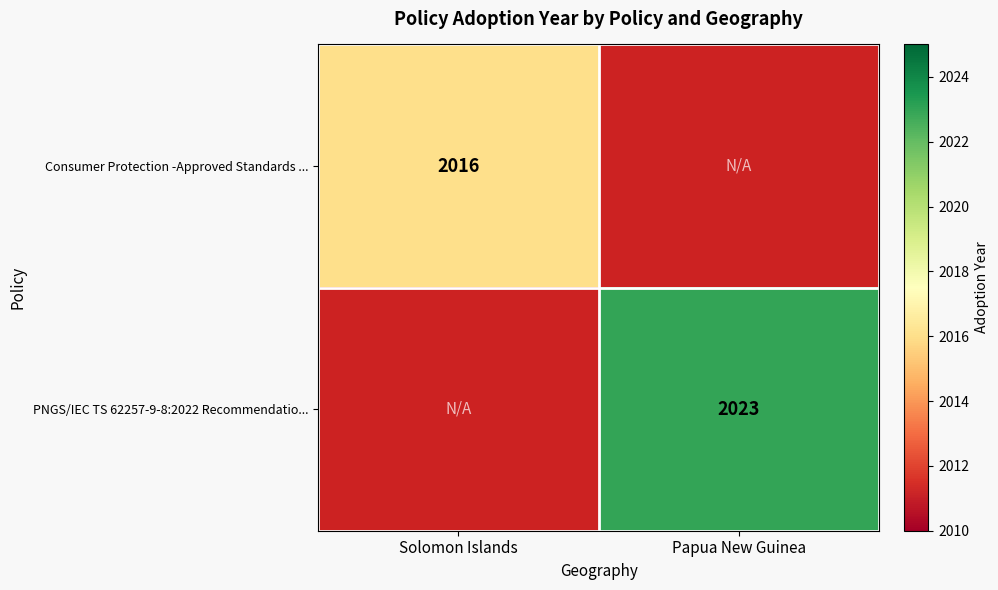

True or false: Consumer Protection -Approved Standards ... has a value of 2016 at Solomon Islands.

True